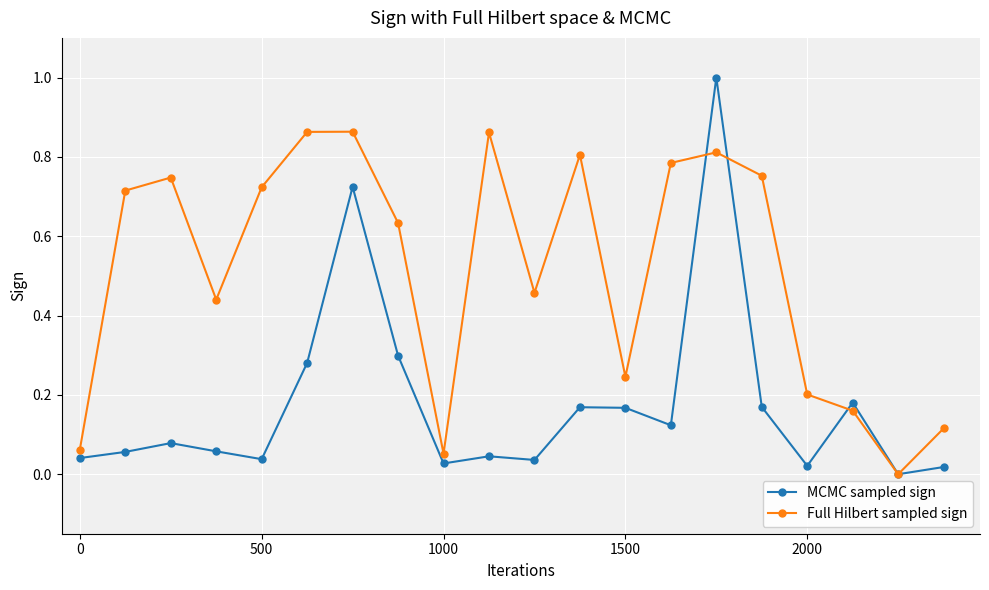

What is the maximum value for MCMC sampled sign?

1.0